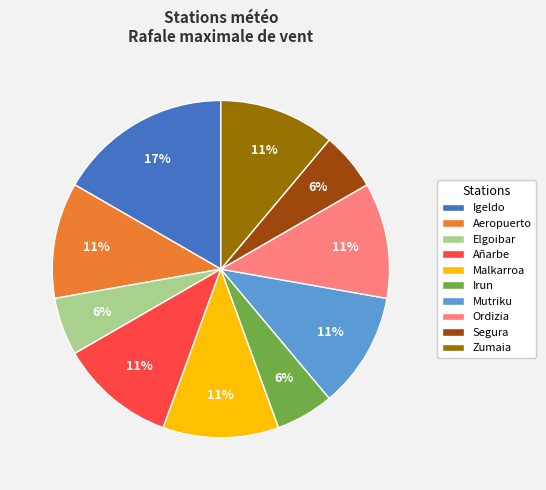

What percentage is the Ordizia slice, to the nearest percent?

11%